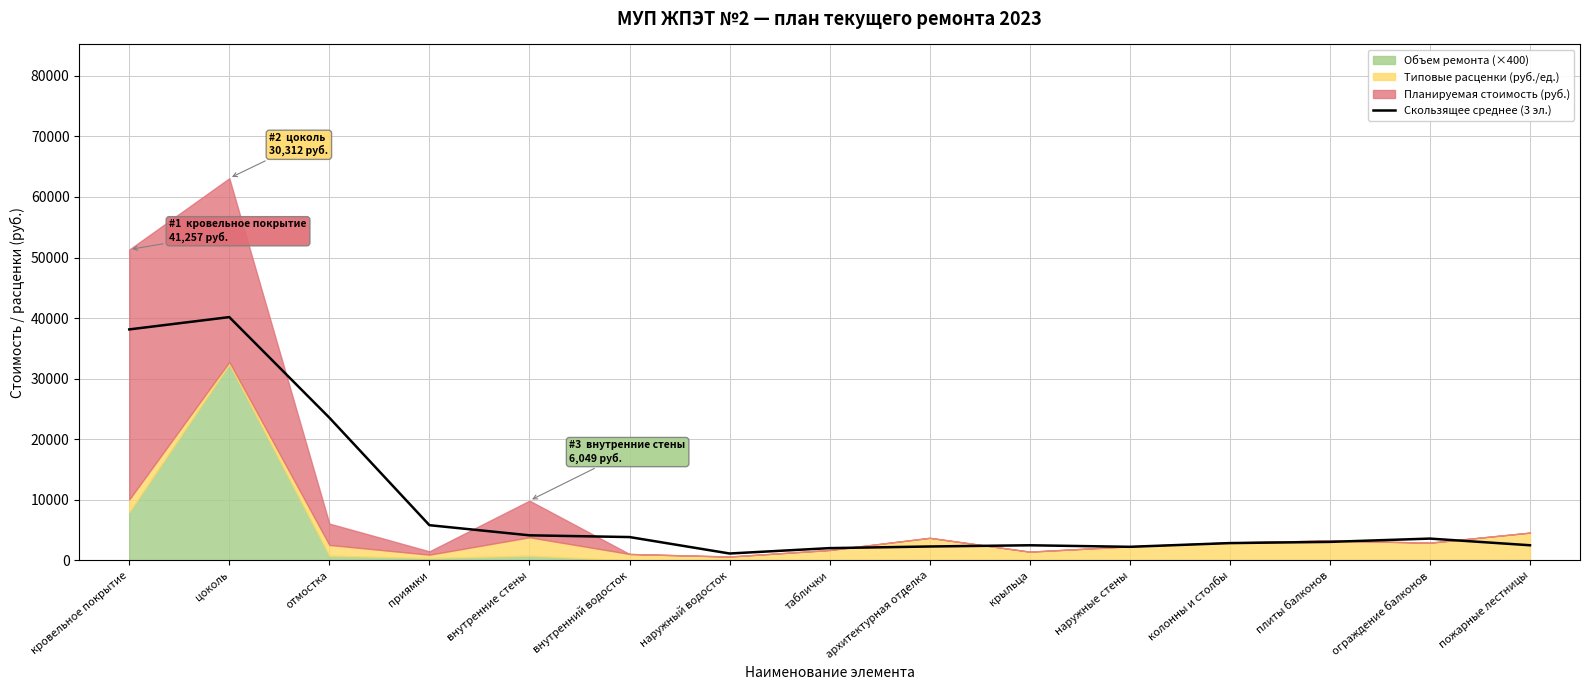

Where is the data nearest to the value 20656?

отмостка